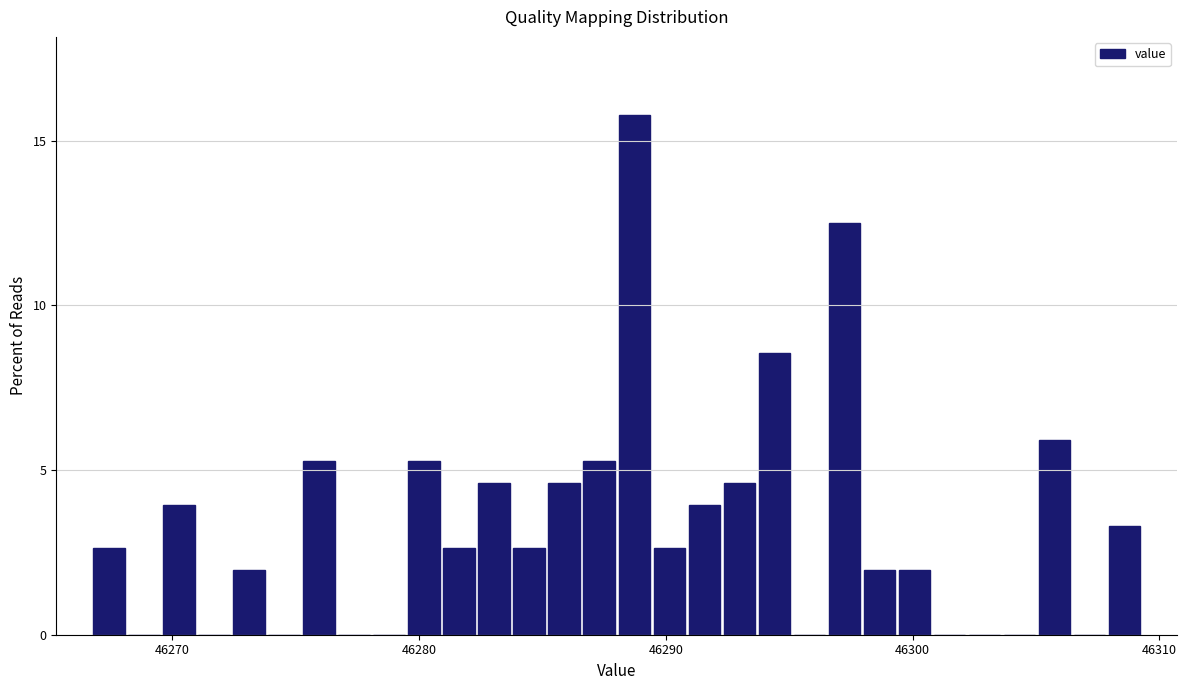

Read against the x-axis, roughly where is the centre of the tallest bar?

46289